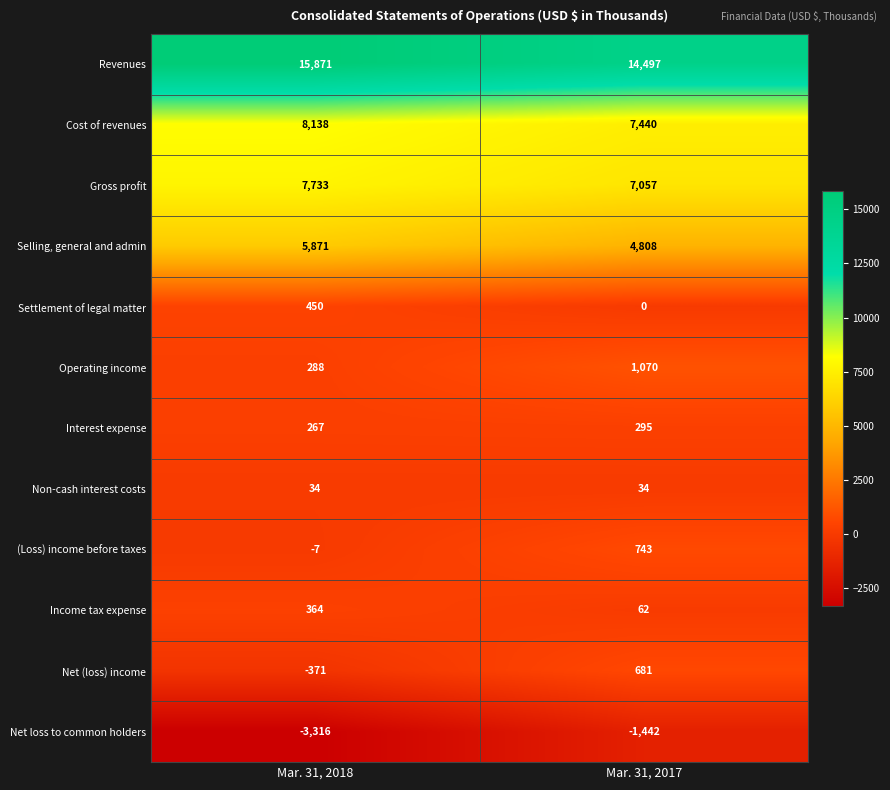

Which series has the largest range (max minus min)?

Net loss to common holders